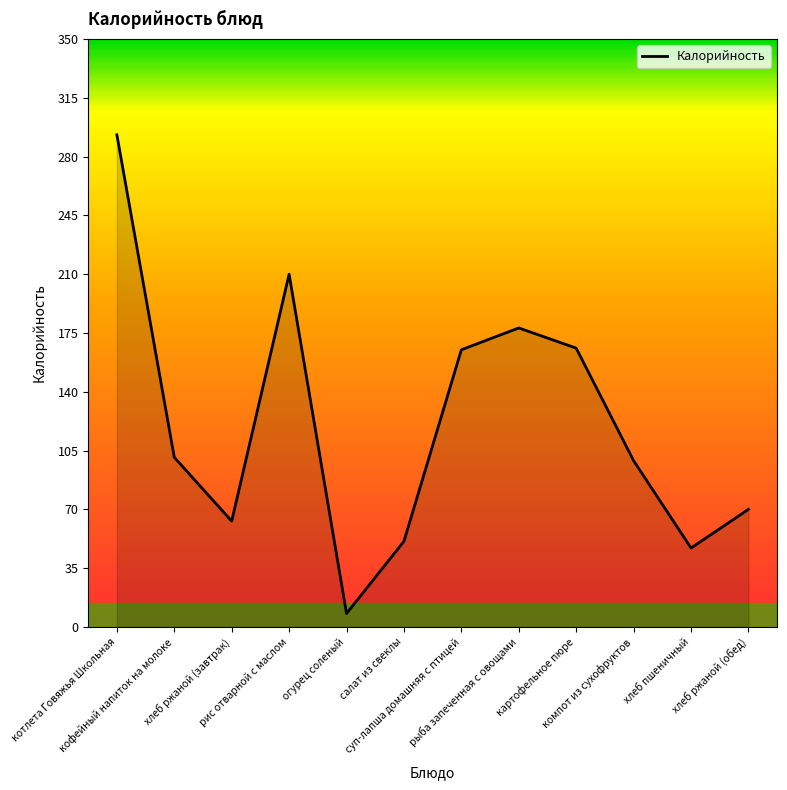

What is the change in value from кофейный напиток на молоке to огурец соленый?

-93